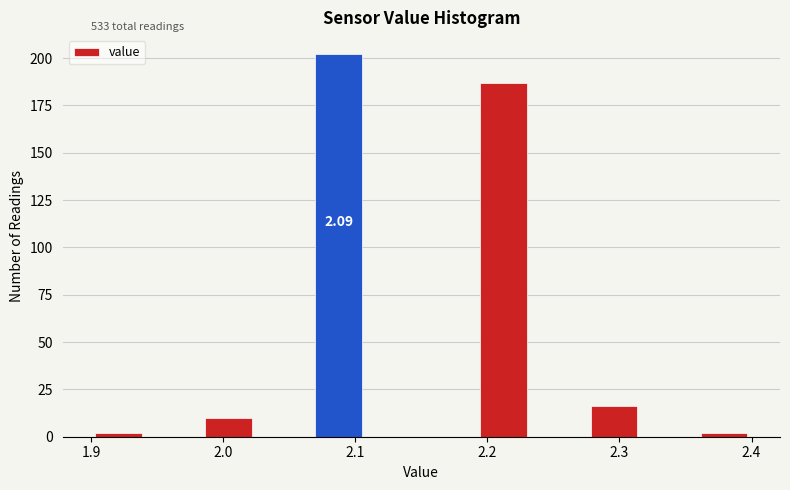

Which range on the x-axis has the tallest bar?

2.07 to 2.11